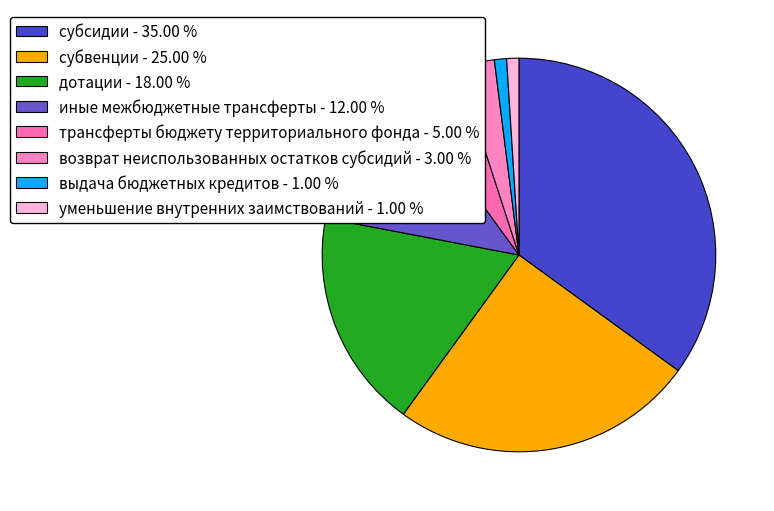

Which category has the biggest portion of the pie?

субсидии